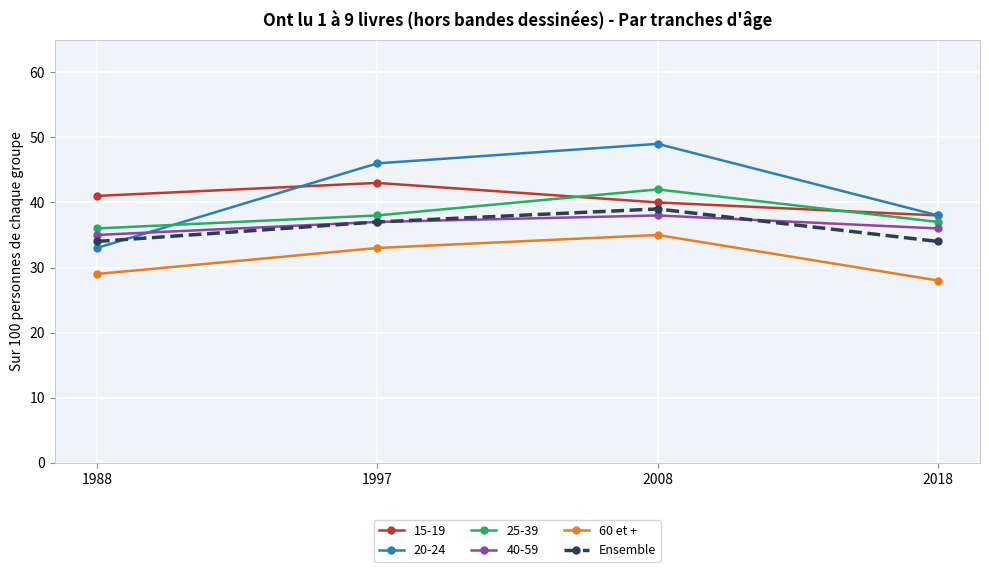

Which series has the largest range (max minus min)?

20-24